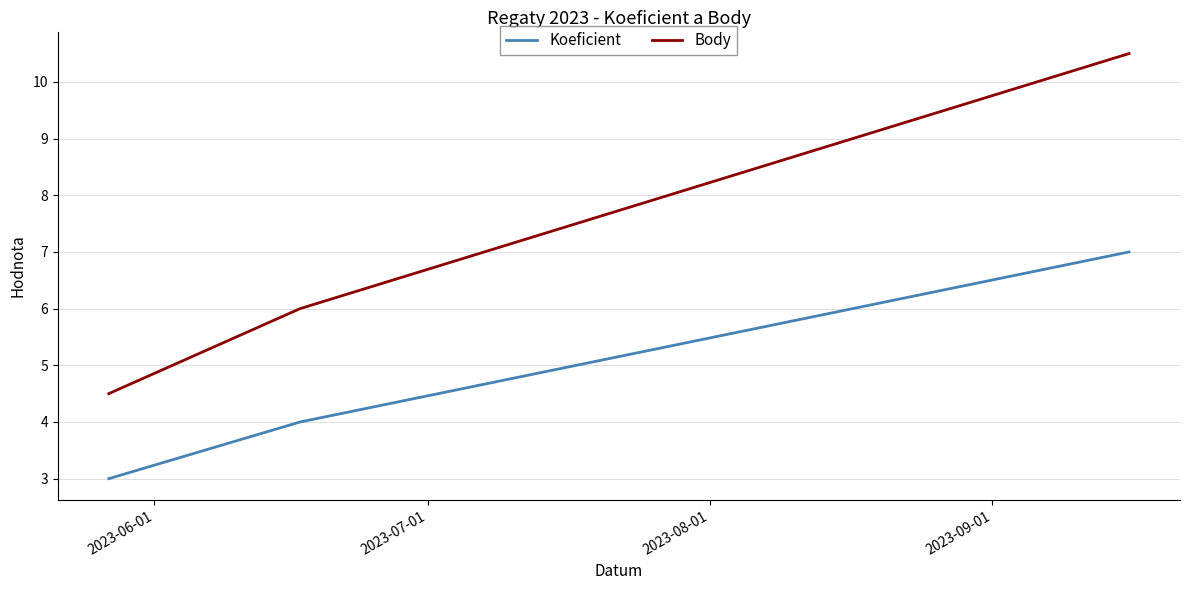

Which series has the largest total across all categories?

Body